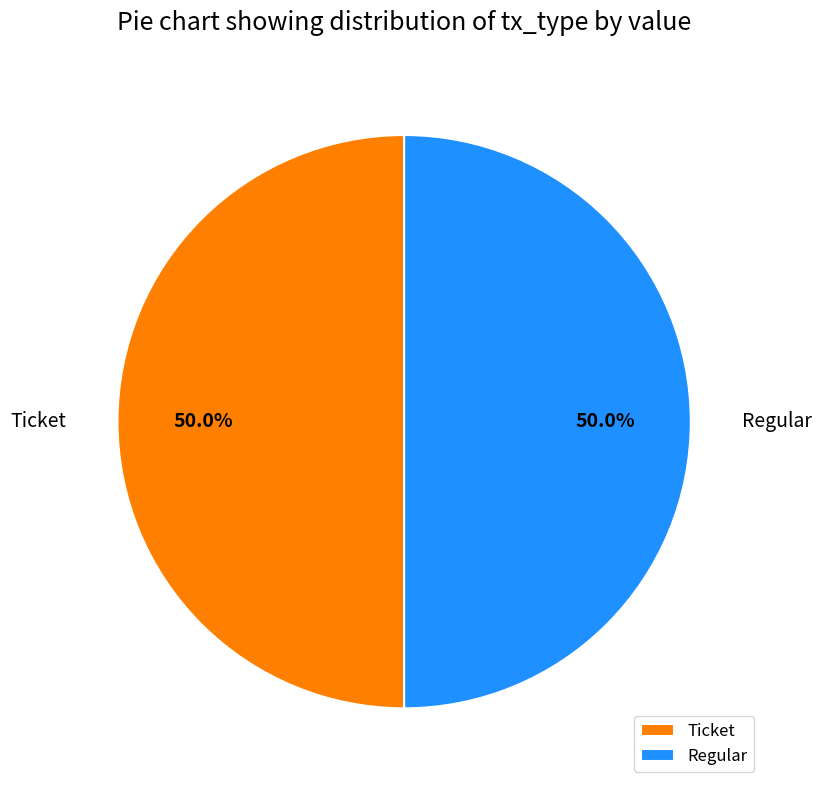

To the nearest percent, what is the difference between the largest and smallest slice percentages?

0%